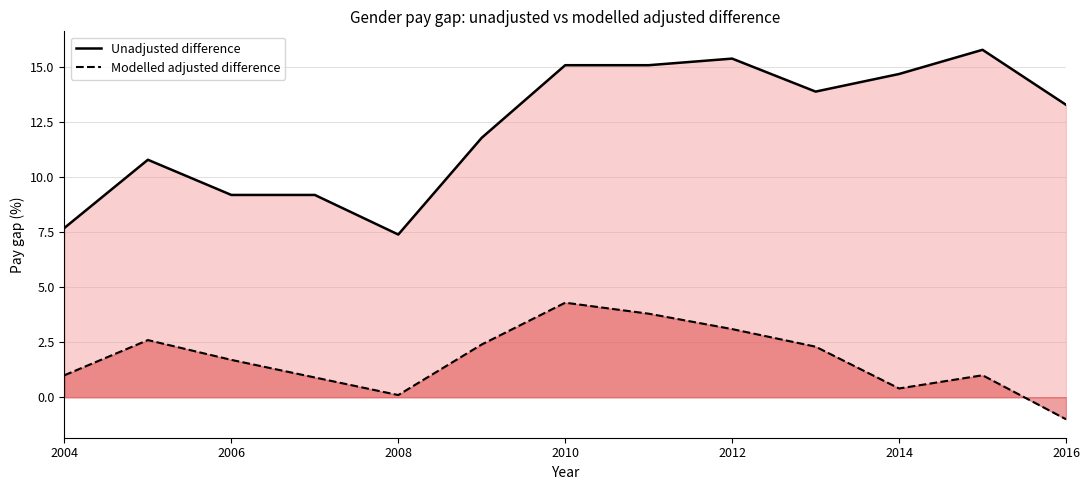

What is the value of the Modelled adjusted difference point at the 11th from the left?

0.4